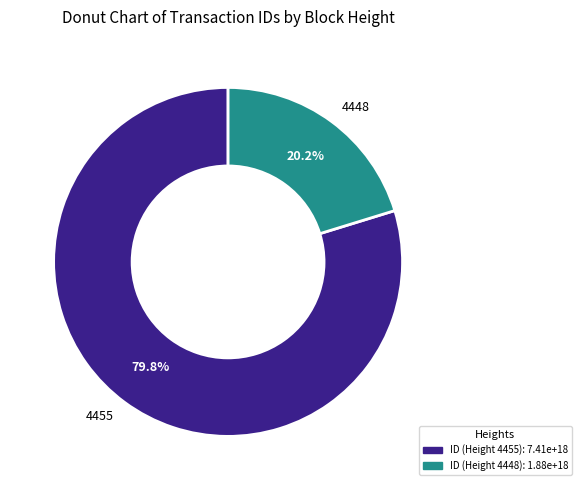

Which category has the smallest portion of the pie?

4448